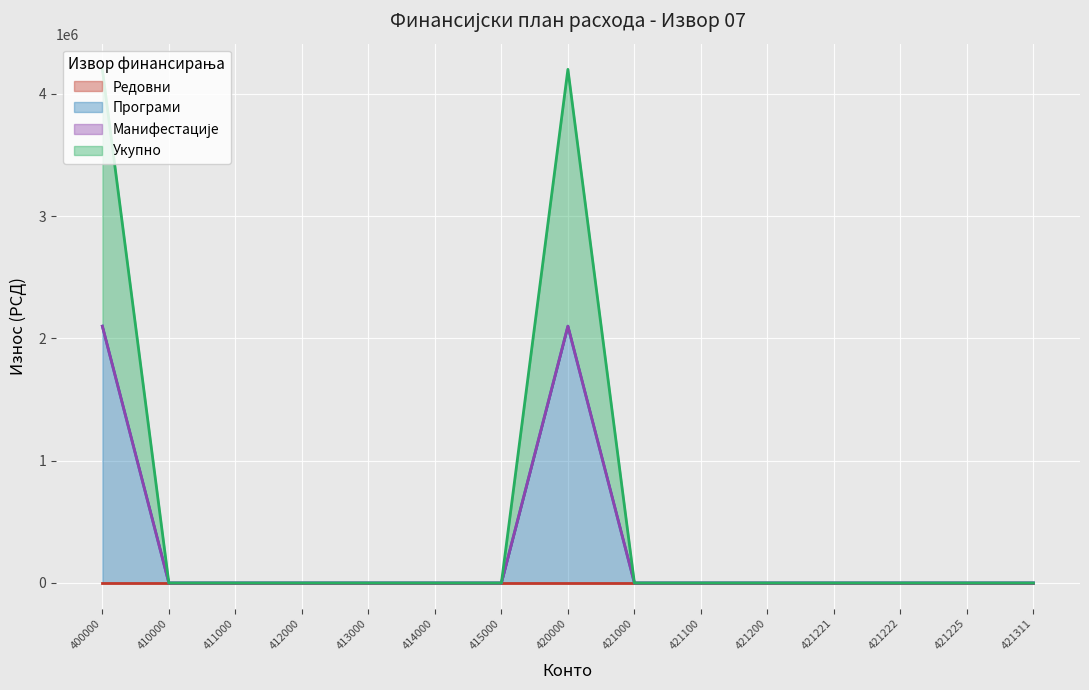

What is the difference between the maximum and minimum values in the Укупно series?

2100000